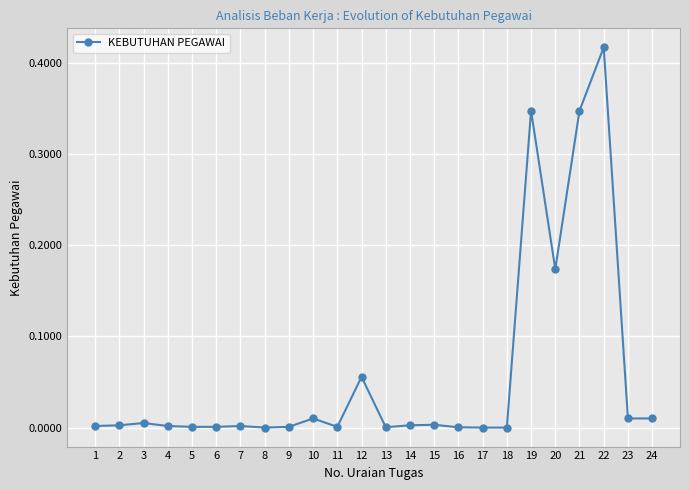

Is this an area chart (filled region under the line)?

No